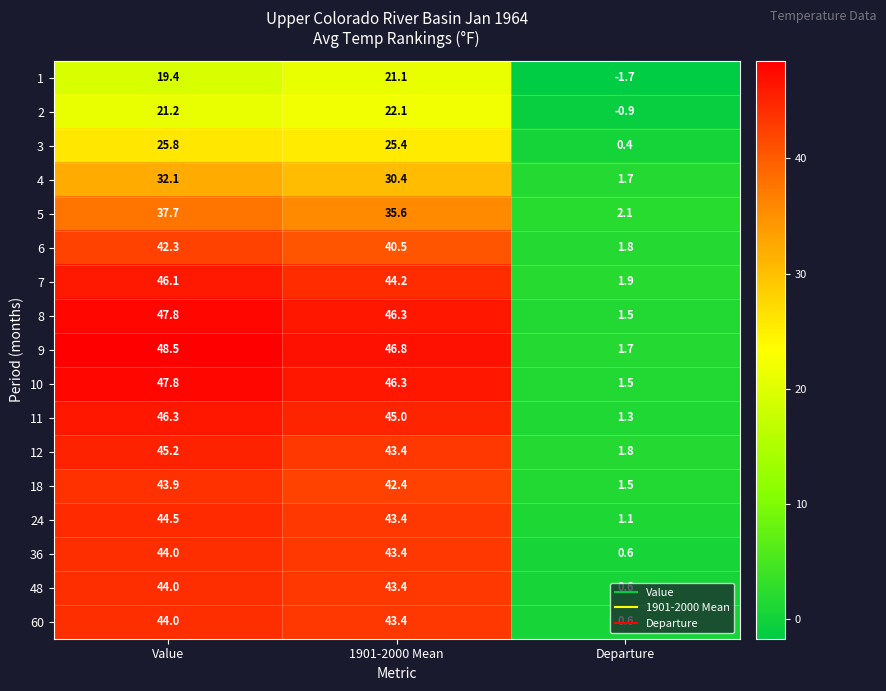

The value of 60 at Value is 12.5. True or false?

False